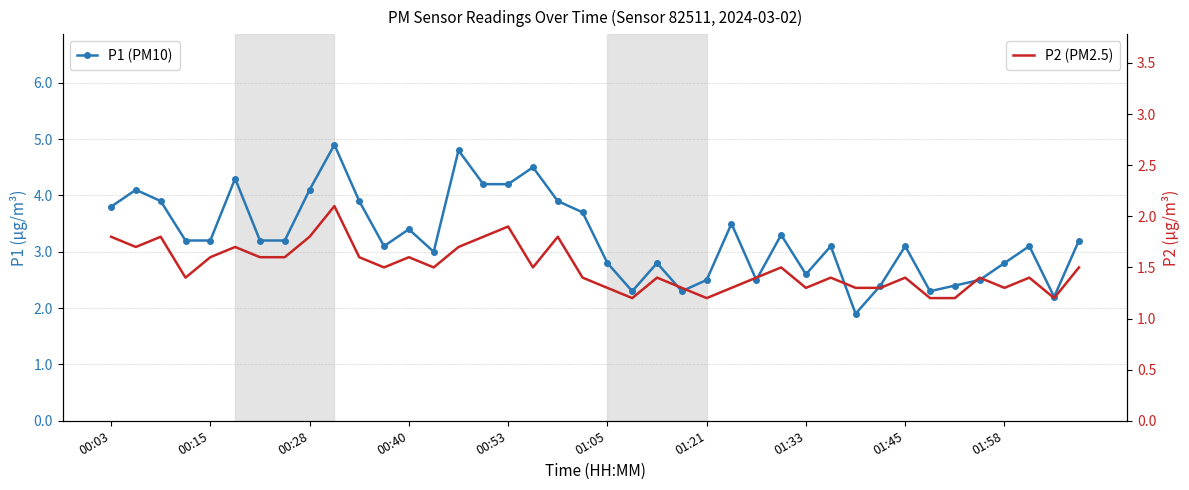

Is it true that P2 (PM2.5) equals 1.3 at 01:33?

True